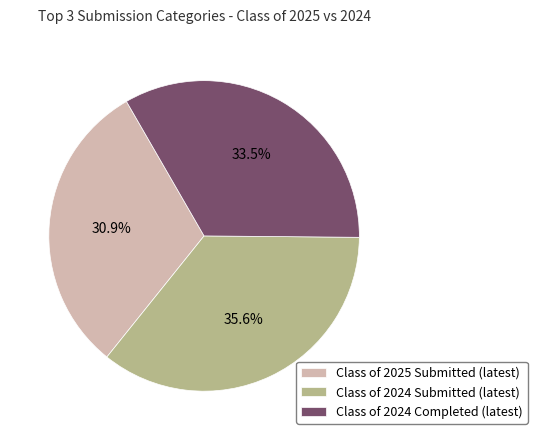

To the nearest percent, what percentage of the pie is Class of 2025 Submitted?

31%